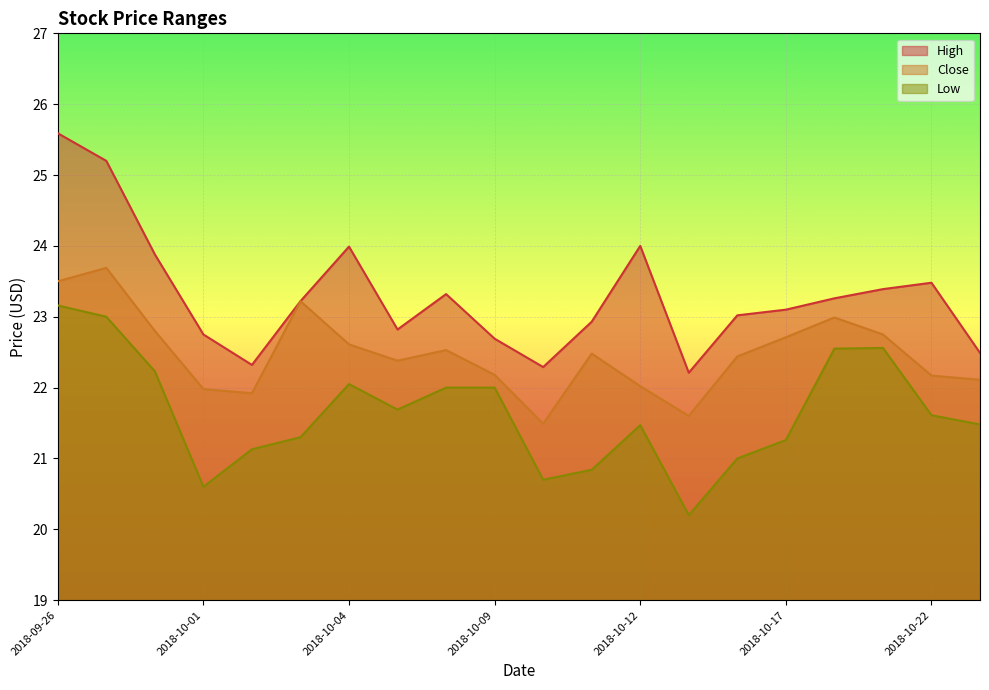

True or false: Low has a value of 13.9 at 2018-10-01.

False